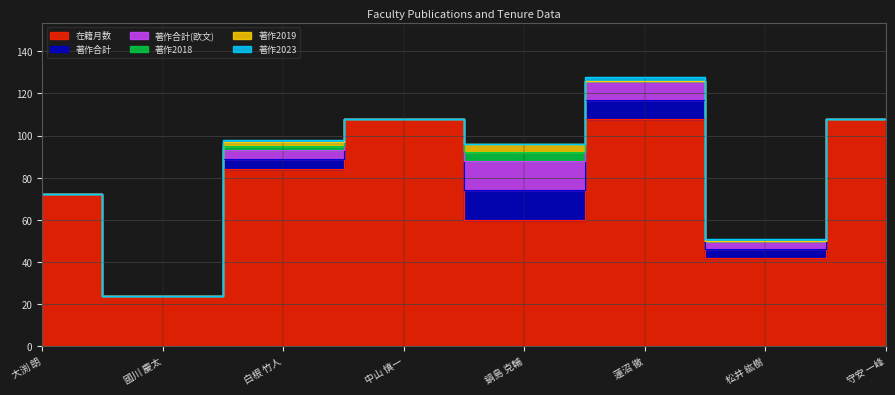

What is the difference between the maximum and minimum values in the 著作2019 series?

4